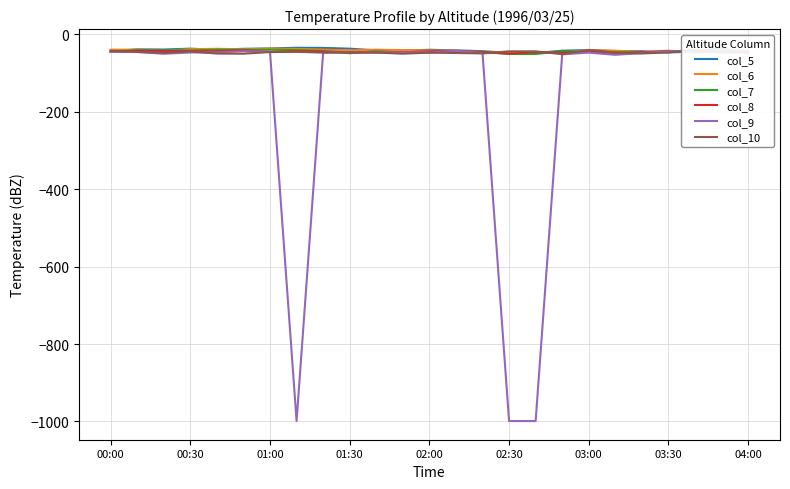

What is the average value of the col_6 series?

-41.8